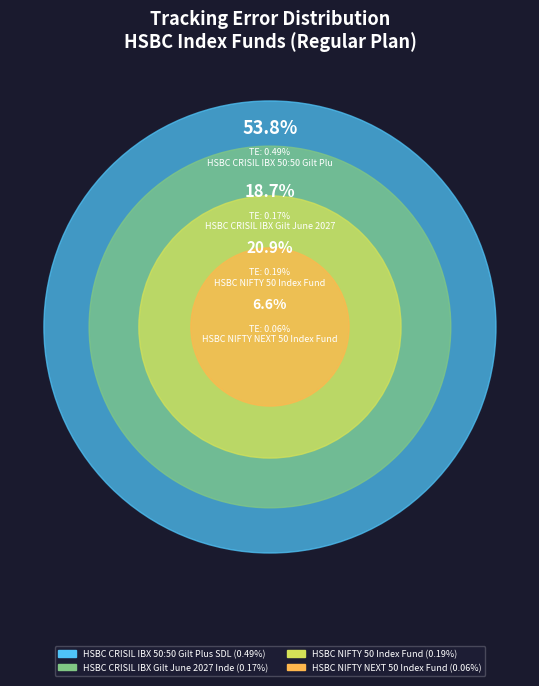

To the nearest percent, what is the difference between the HSBC CRISIL IBX Gilt June 2027 Index Fund and HSBC NIFTY NEXT 50 Index Fund slice percentages?

12%